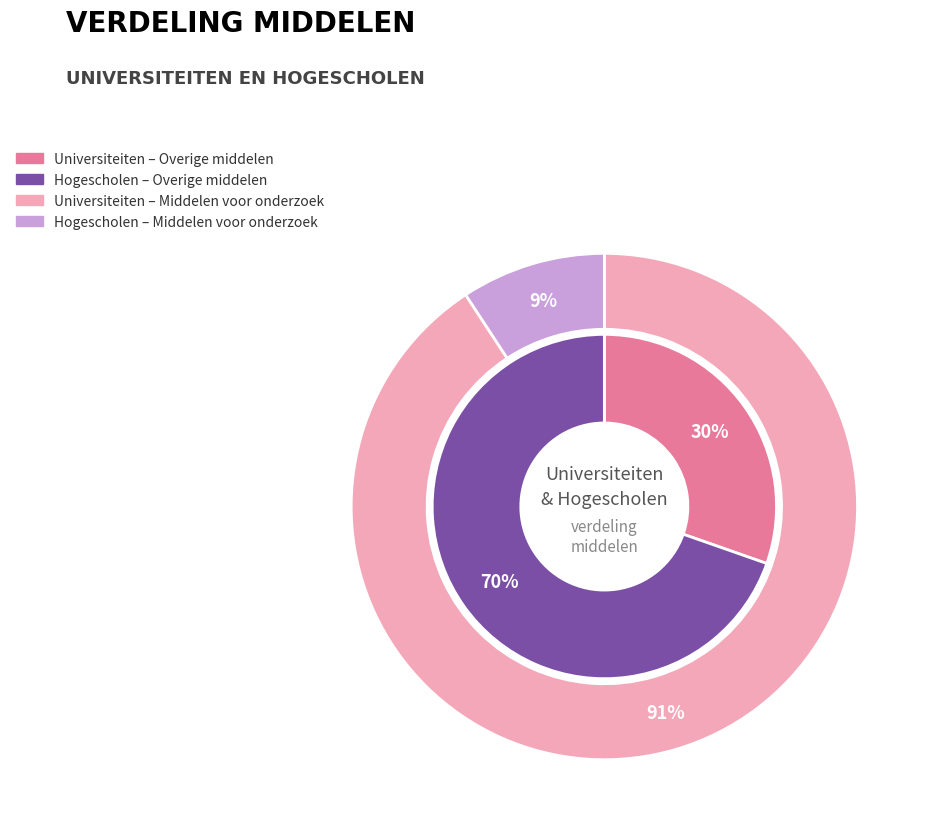

To the nearest percent, what is the combined percentage of Hogescholen and Universiteiten?

100%